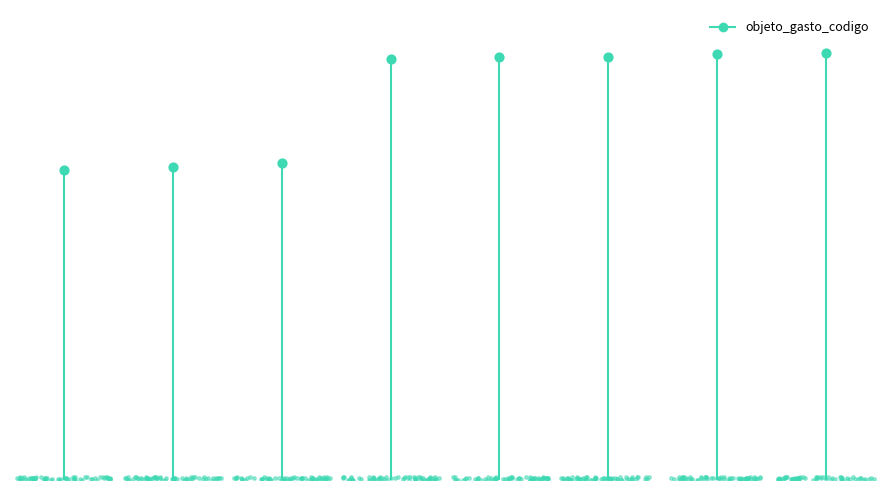

What is the ratio of the value at EQUIPOS DE COMUNICACIONES to the value at OTROS BIENES DE CONSUMO?

1.4